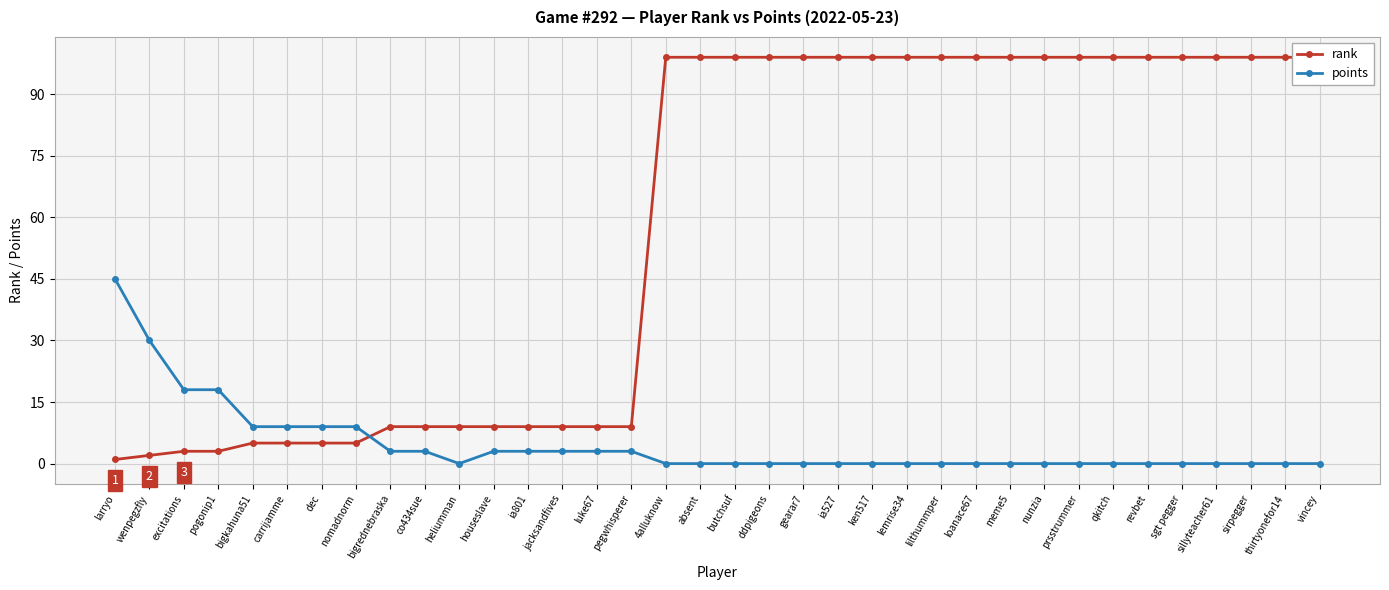

Does the chart display data point markers on the line(s)?

Yes